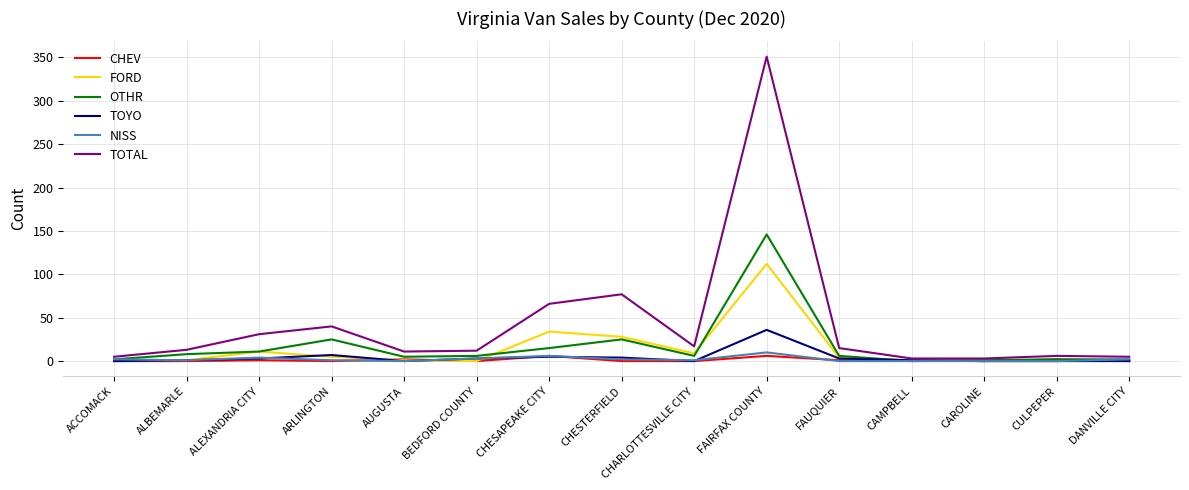

Which series has the largest range (max minus min)?

TOTAL